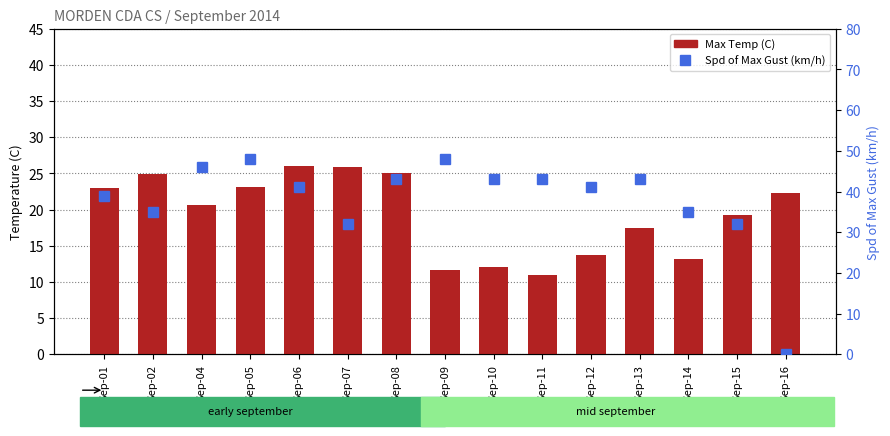

What is the total value across all series at Sep-14?

48.2